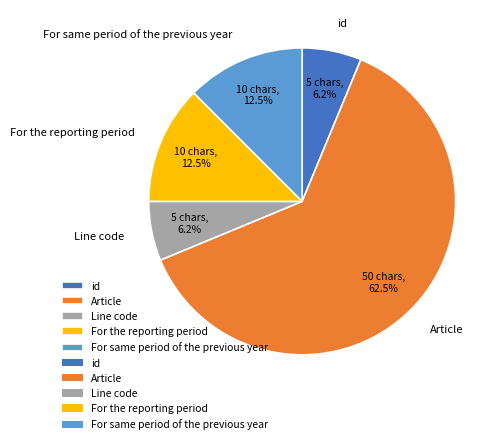

Is the sum of For the reporting period and For same period of the previous year greater than half?

No